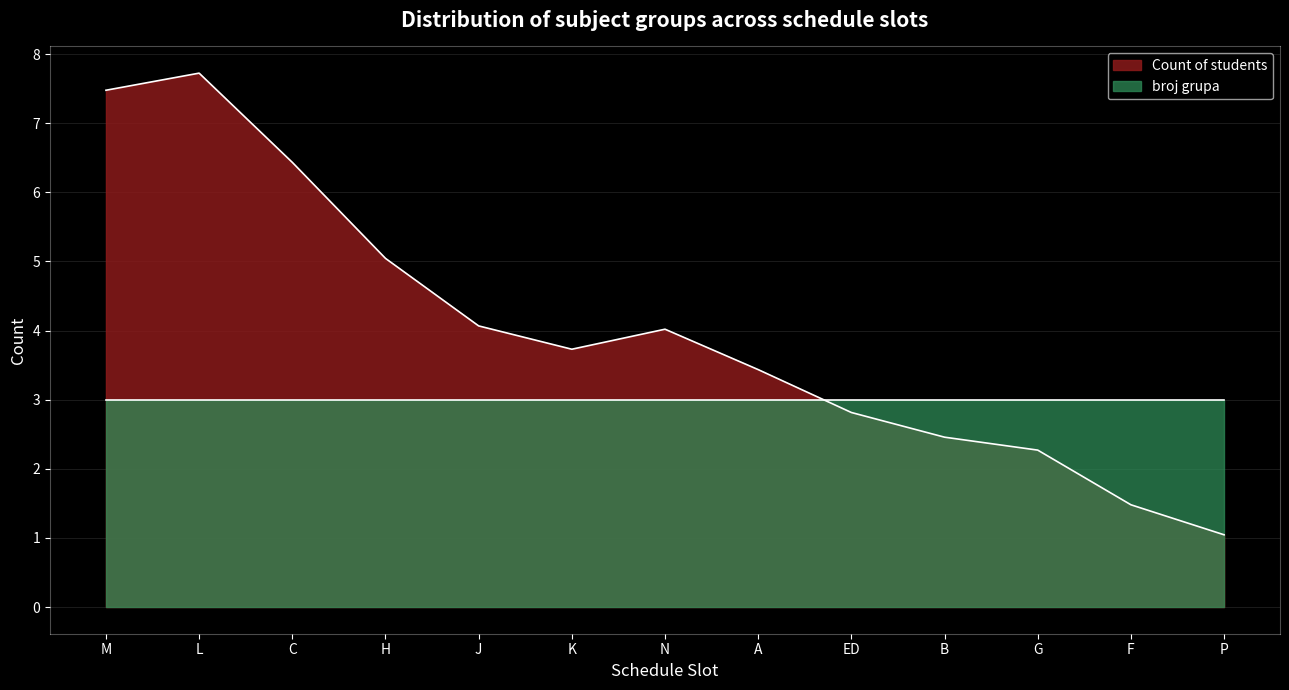

How many lines are shown in the chart?

2